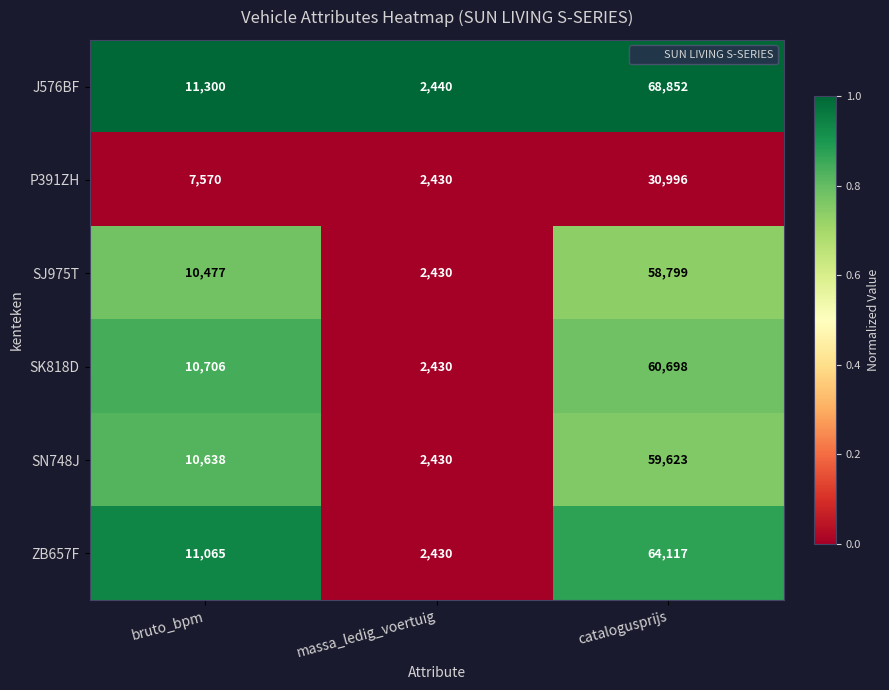

At which category does the chart reach its peak across all series?

catalogusprijs